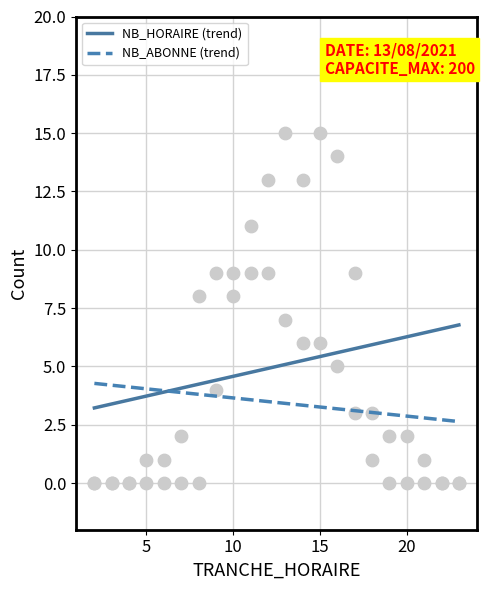

At how many categories does at least one series exceed 3?

10